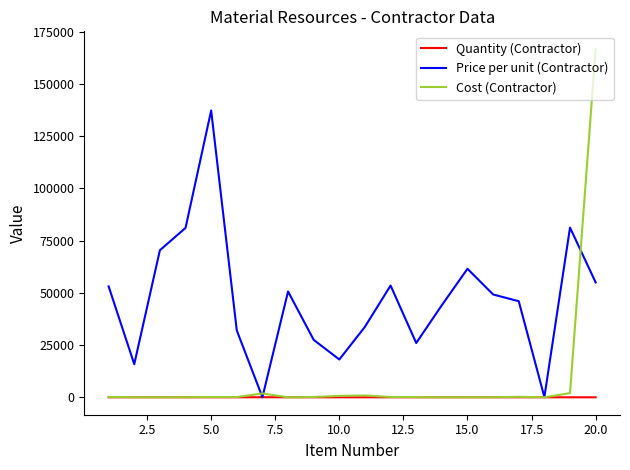

Which series has the widest spread of values?

Cost (Contractor)